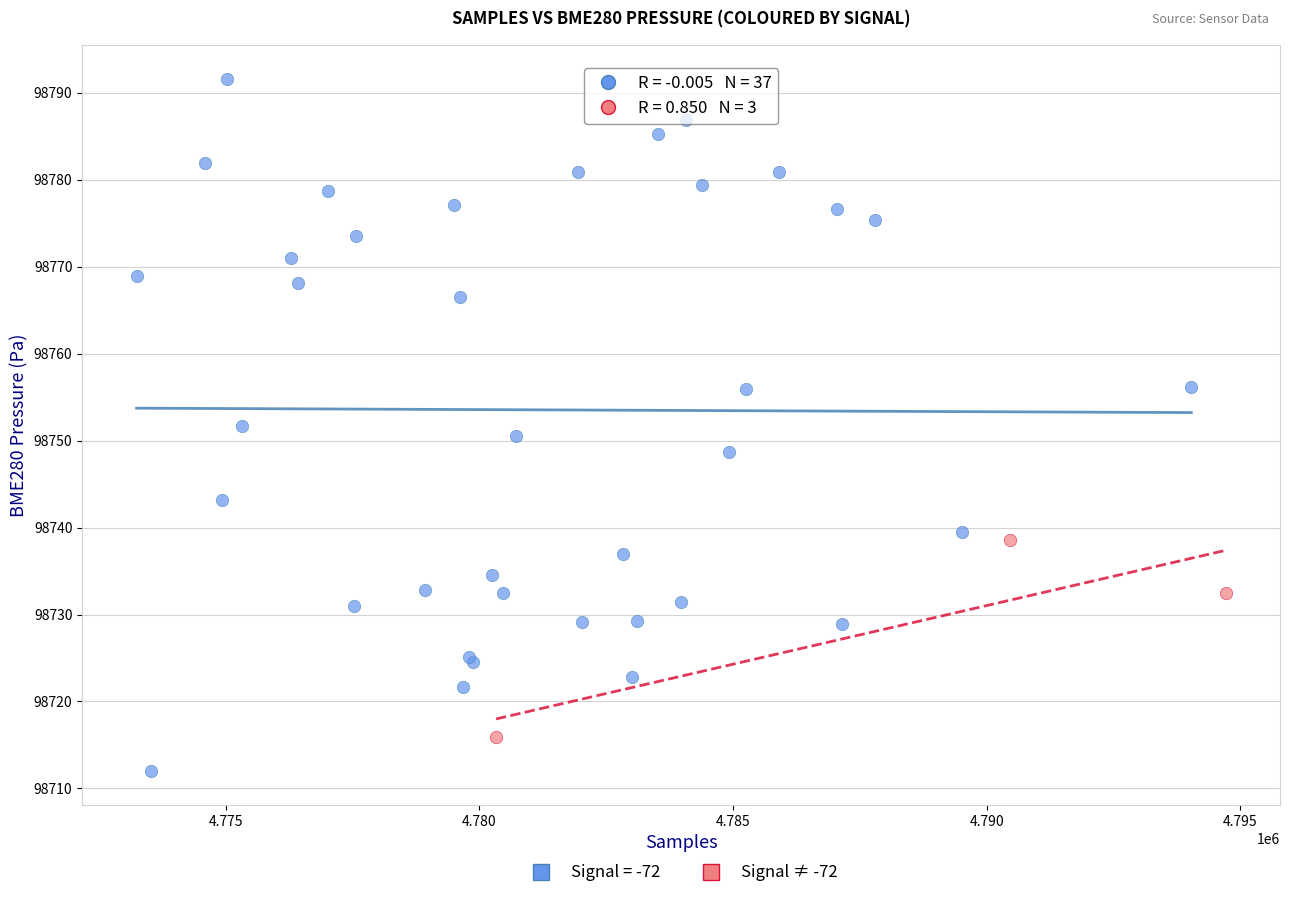

Which series reaches the maximum Y coordinate?

Signal = -72